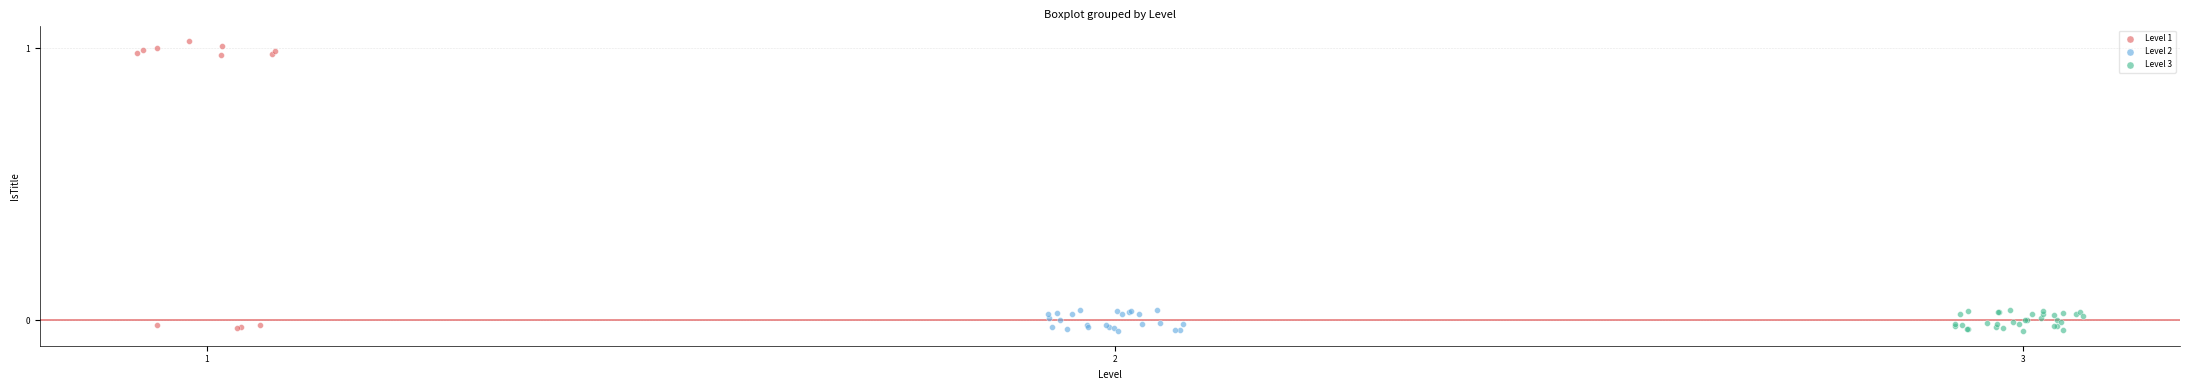

Which series reaches the maximum Y coordinate?

Level 1